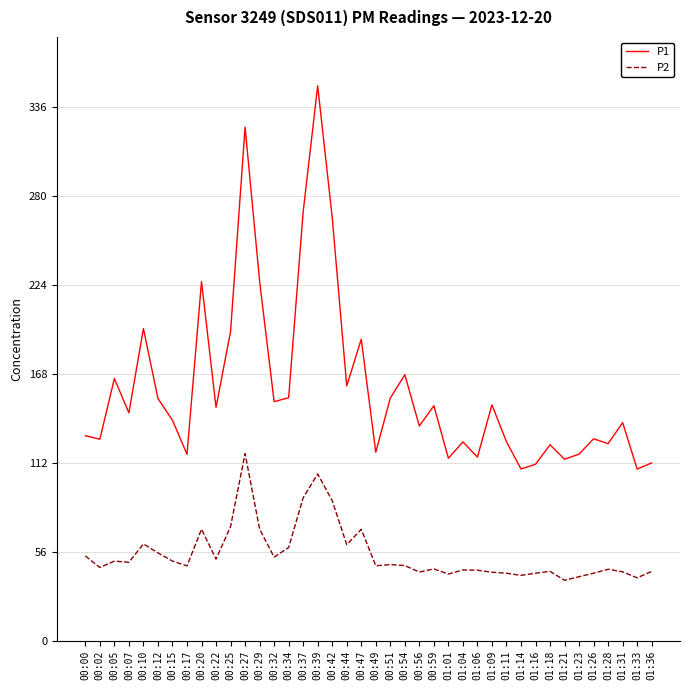

The value of P2 at 00:29 is 20.9. True or false?

False